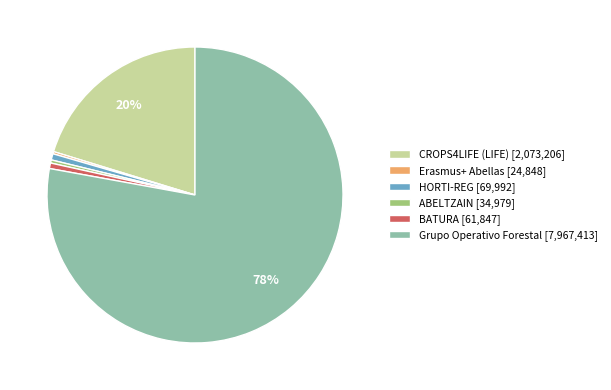

What percentage is the BATURA slice, to the nearest percent?

1%